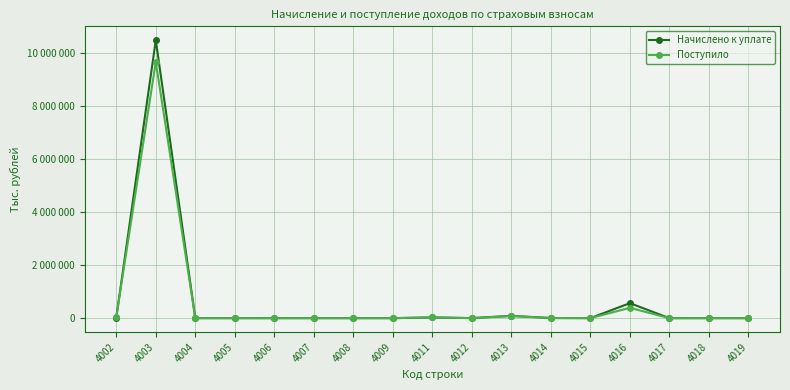

Does the chart have visible grid lines?

Yes